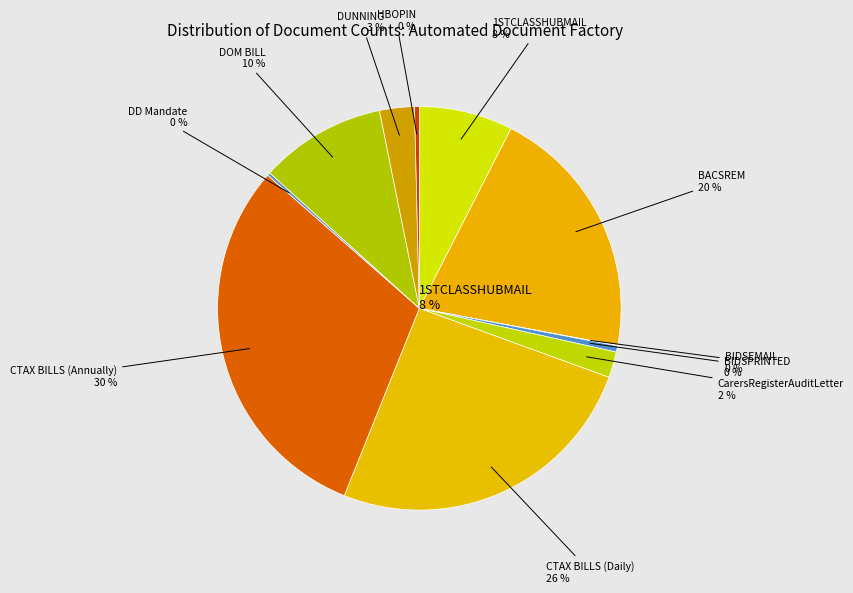

Combined, what portion of the pie is CarersRegisterAuditLetter and BIDSPRINTED?

2.6%